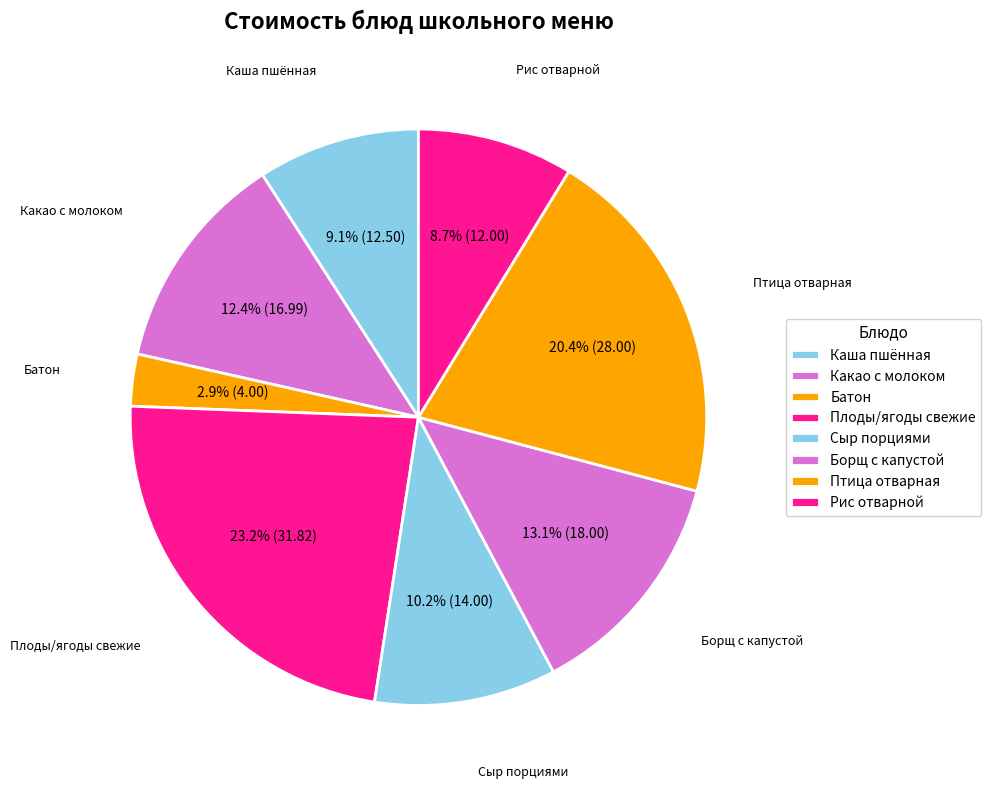

Which slice is the smallest?

Батон